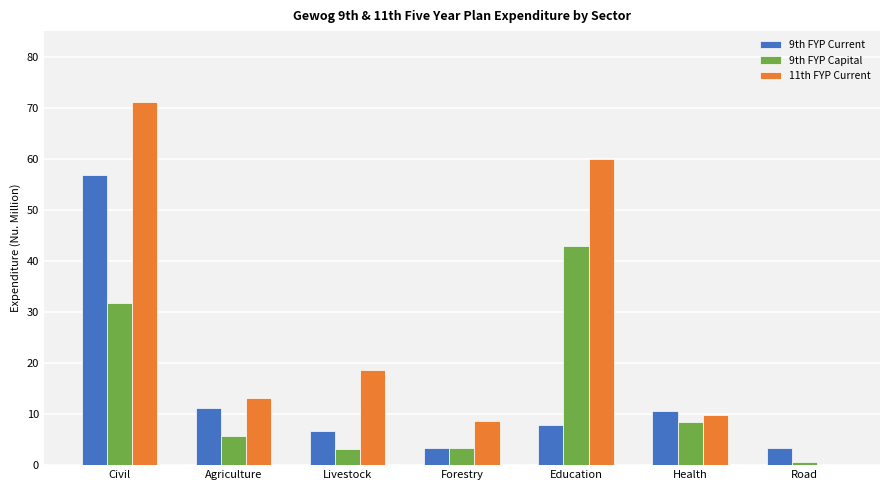

Which label corresponds to the largest value in the chart?

Civil